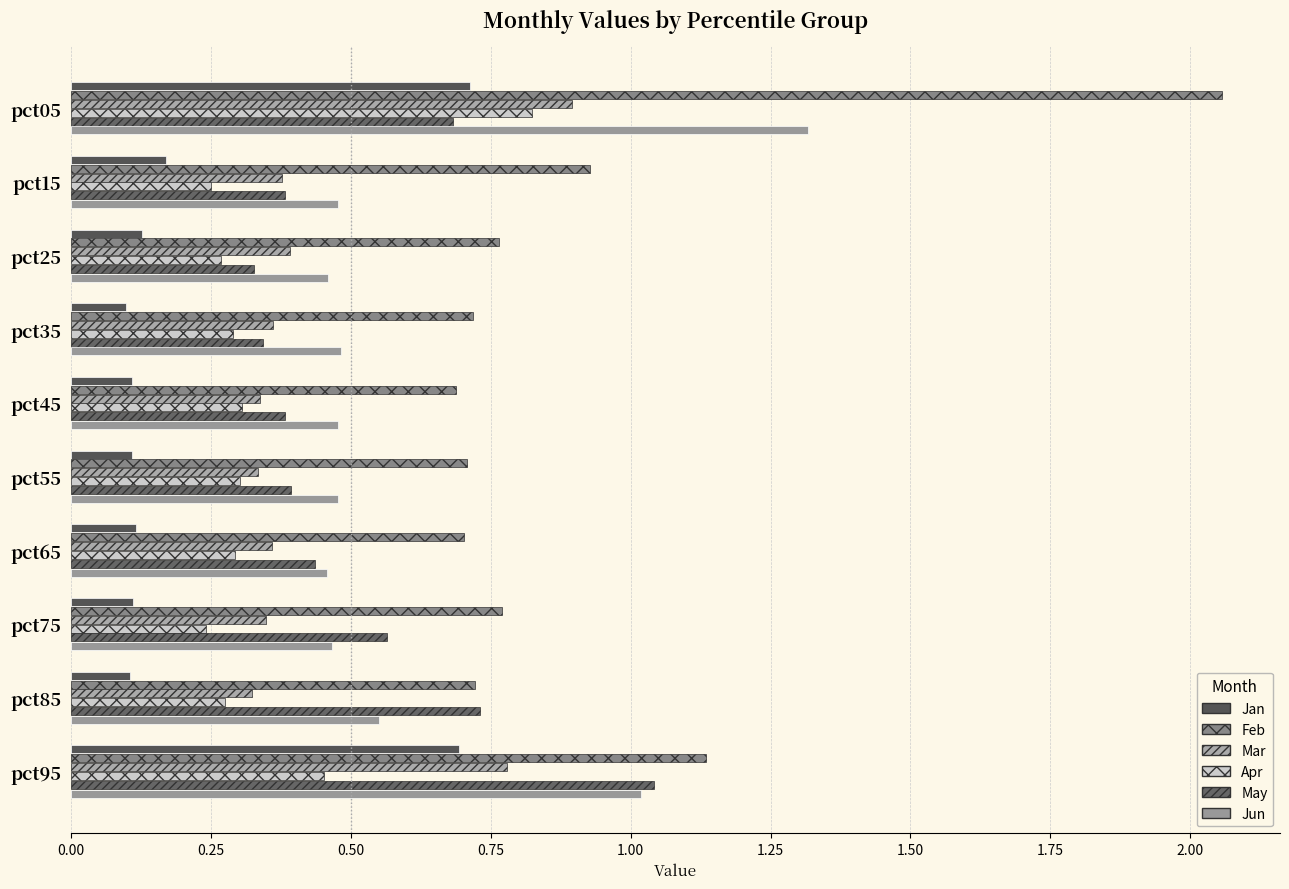

What is the highest value of the Jan series?

0.7